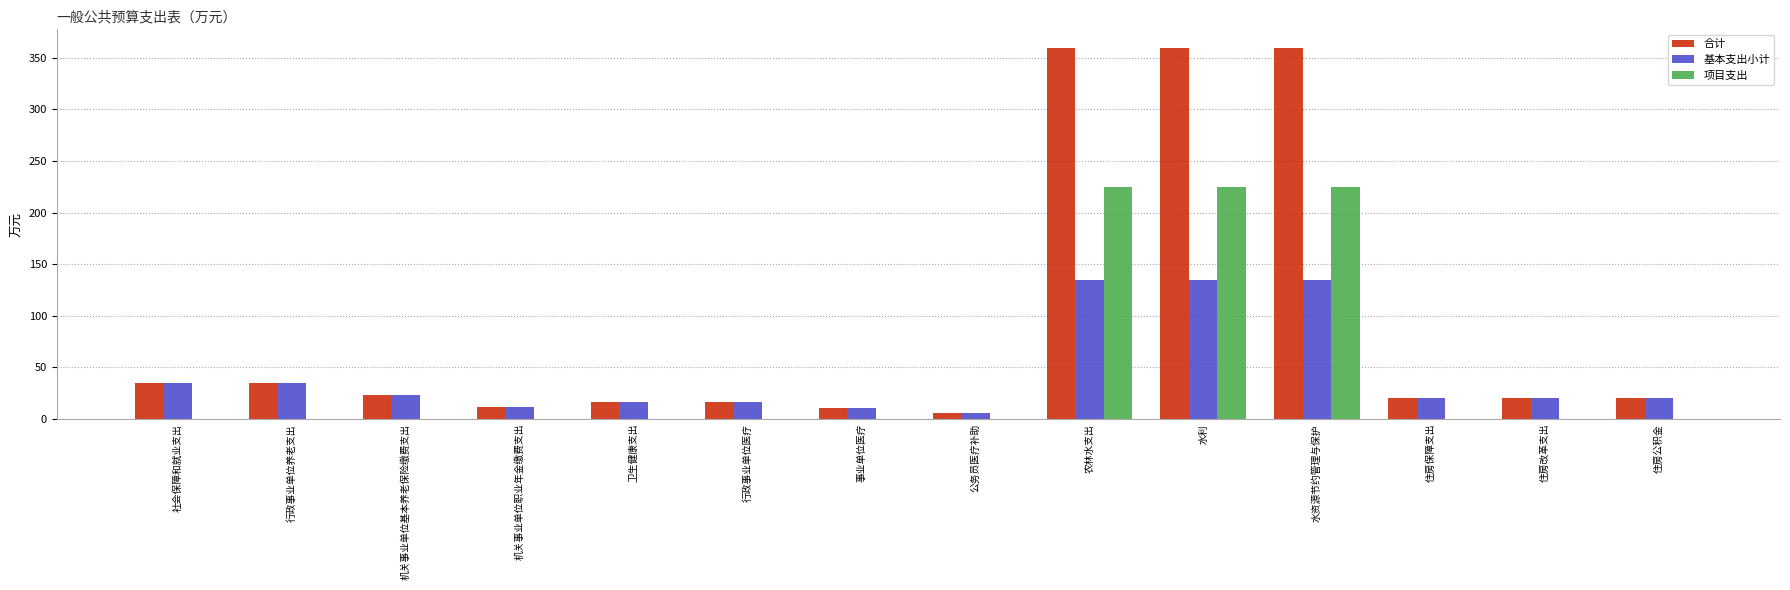

Which series has the largest total across all categories?

合计